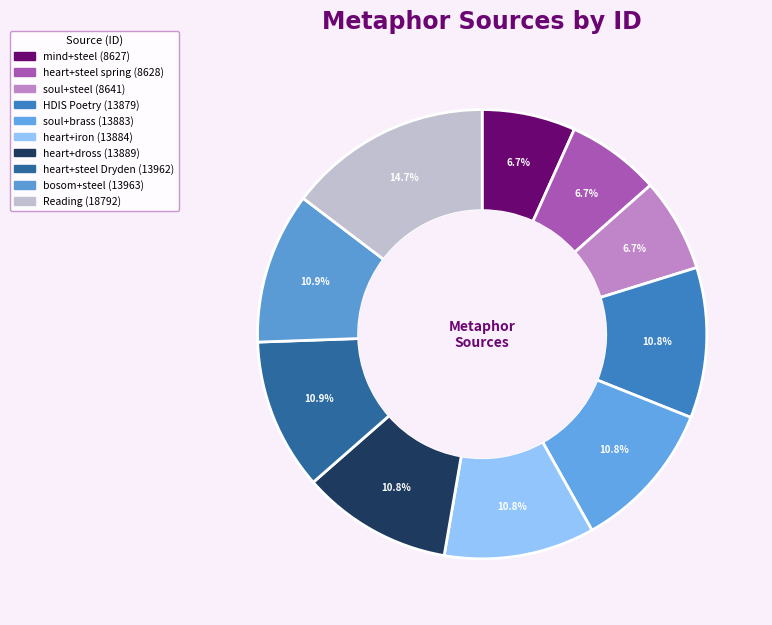

How many segments does this pie chart have?

10